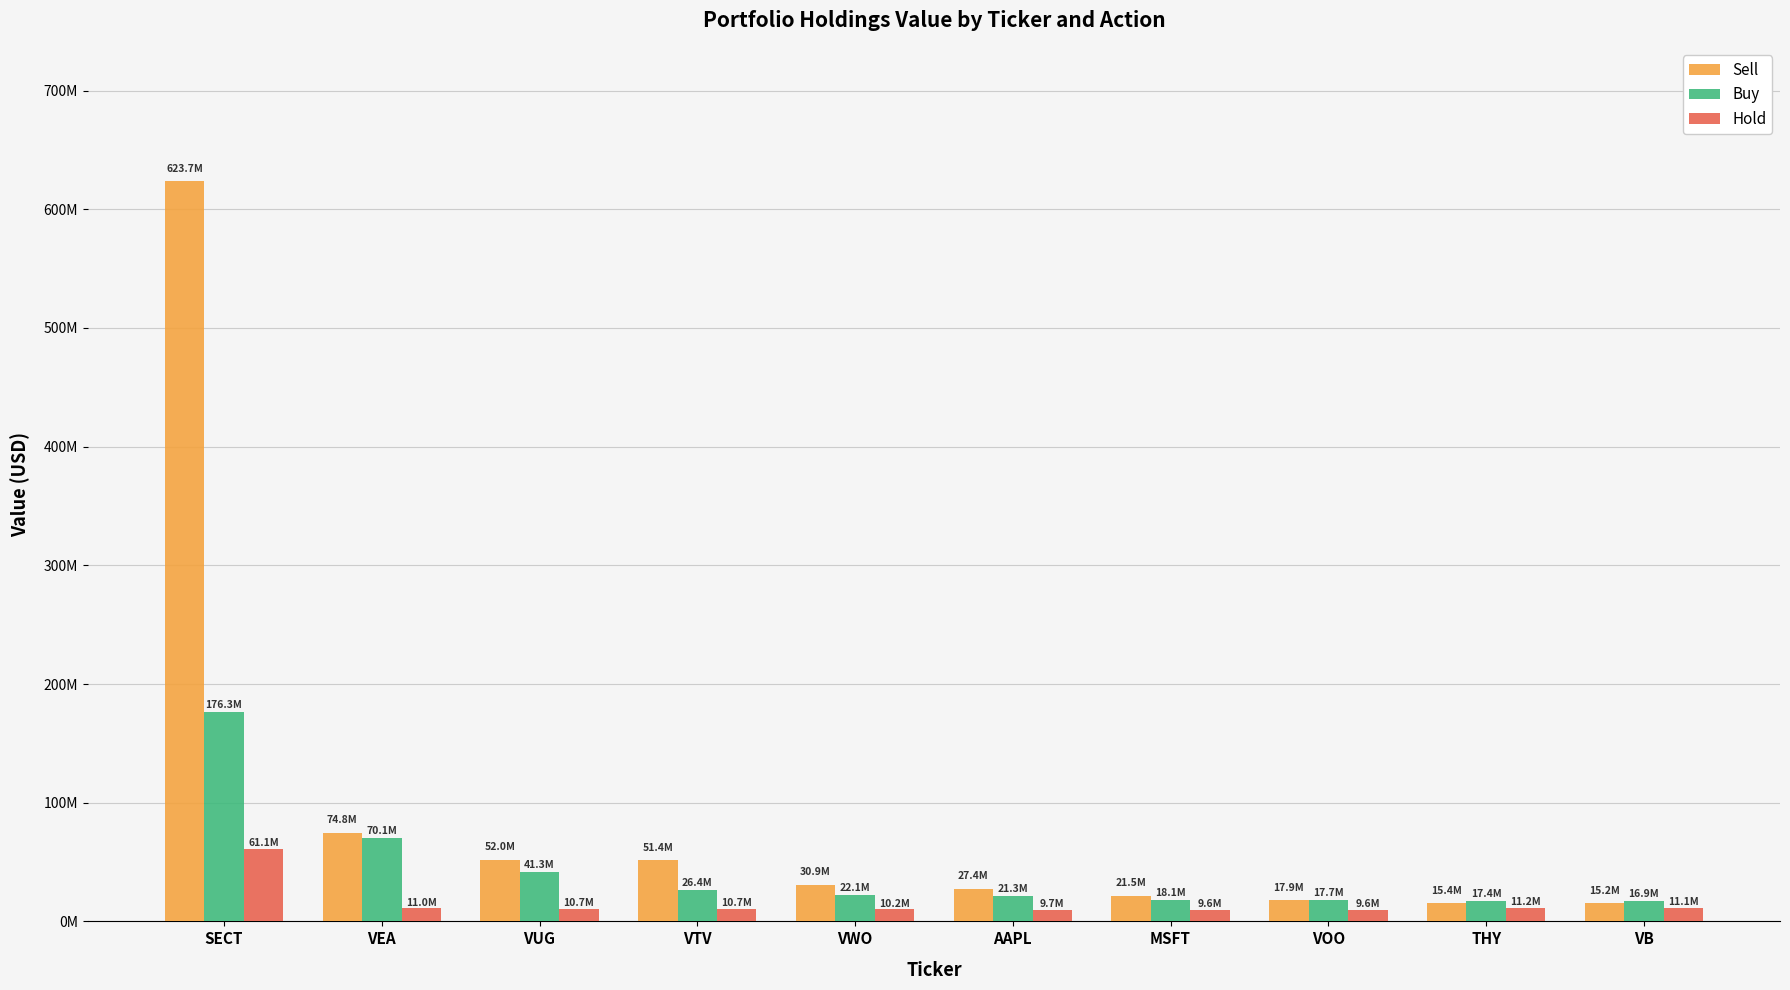

Does the chart contain any negative values?

No